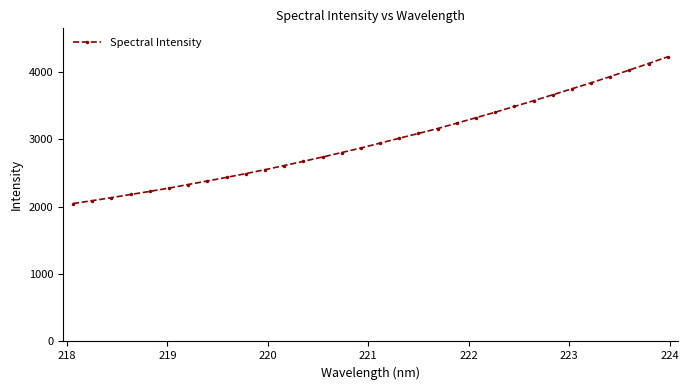

How many lines are shown in the chart?

1